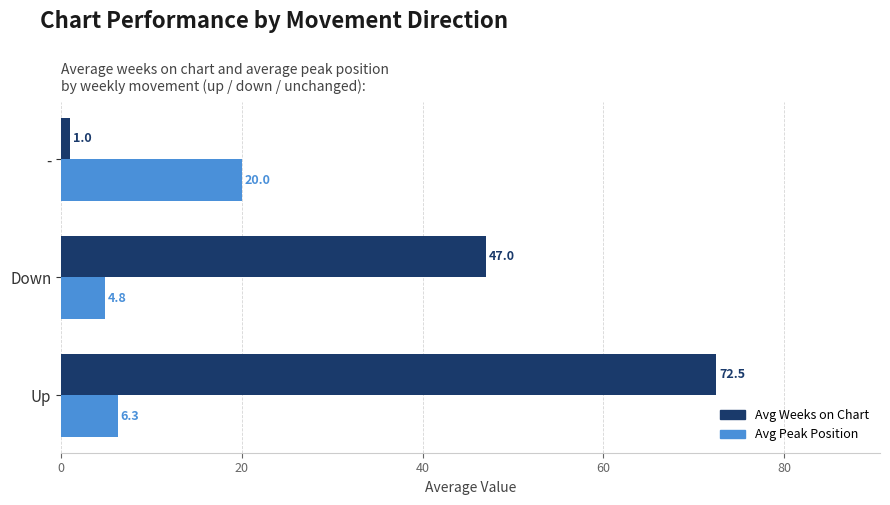

What is the maximum value shown in the chart?

72.5